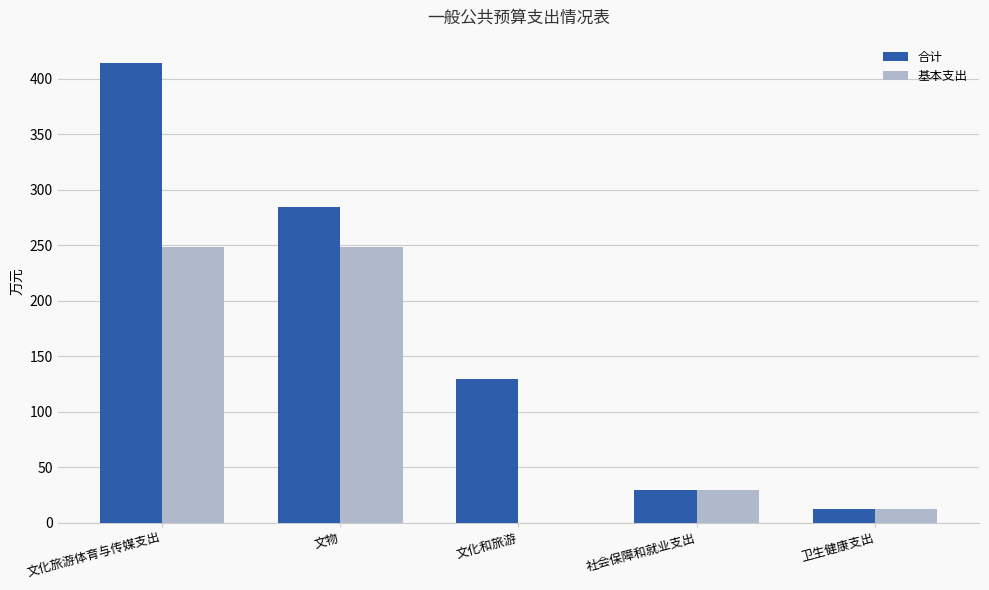

What are all the series names shown in the legend?

合计, 基本支出